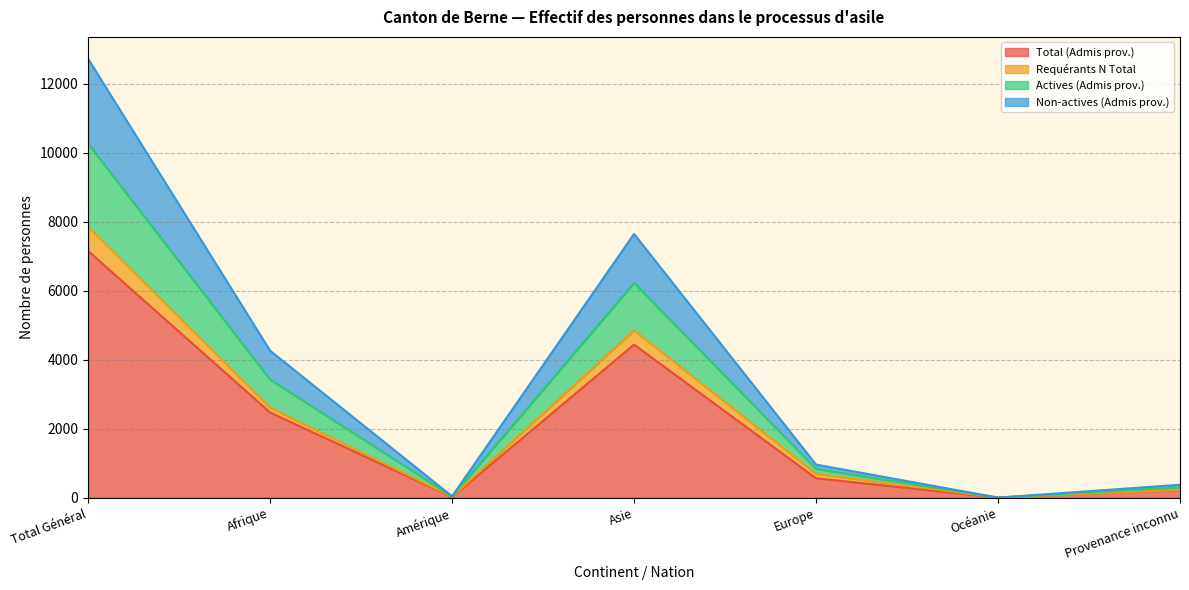

At Océanie, list the series in order from largest to smallest.

Total (Admis prov.), Requérants N Total, Actives (Admis prov.), Non-actives (Admis prov.)